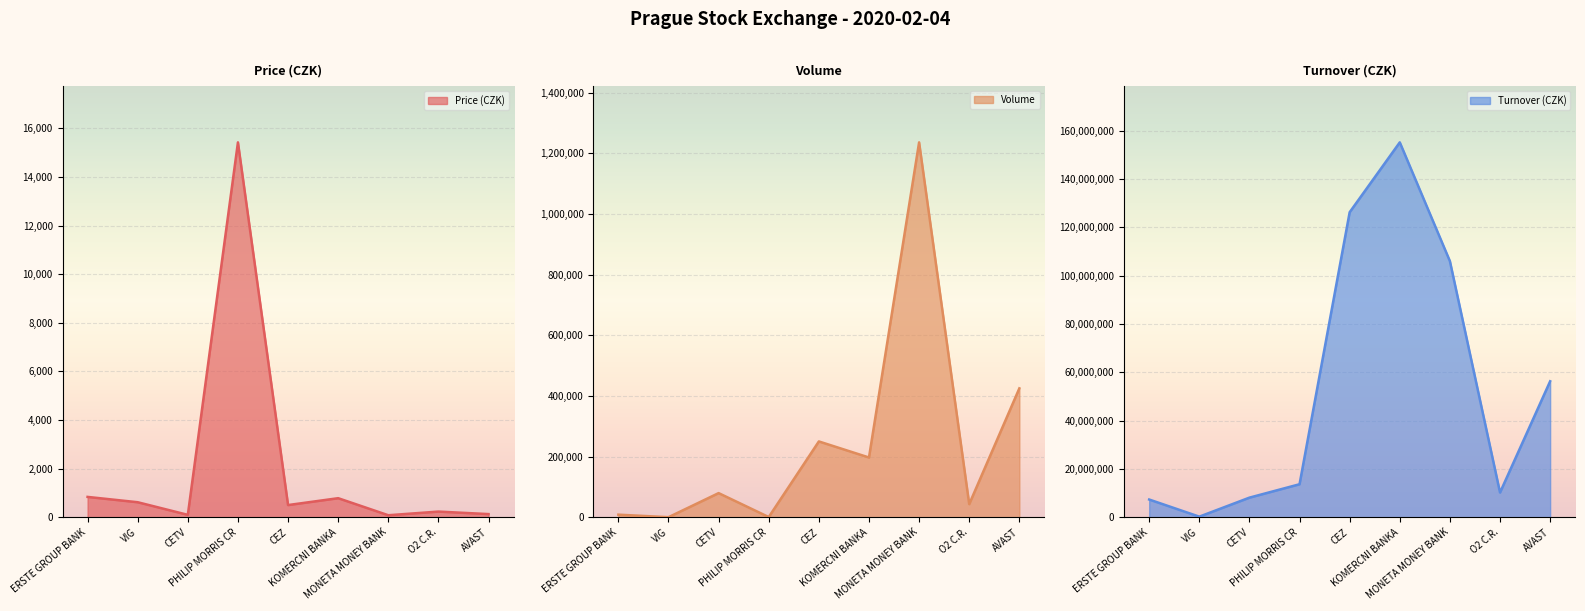

True or false: Price (CZK) and Turnover (CZK) intersect in this chart.

False